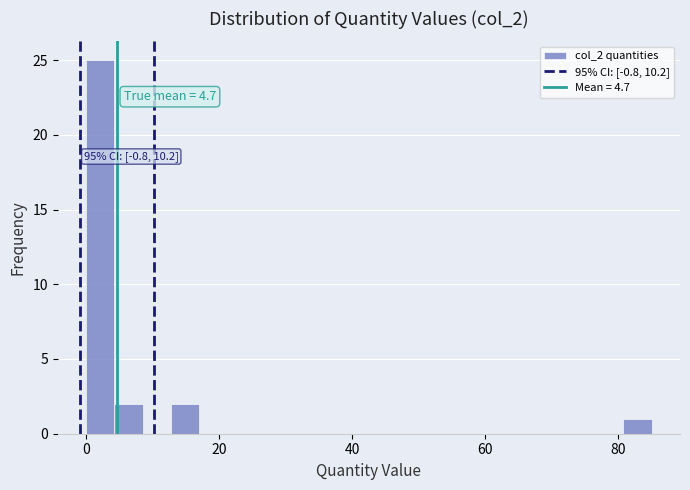

Around what value on the x-axis is the tallest bar? Give the approximate position of its centre, as read against the axis.

2